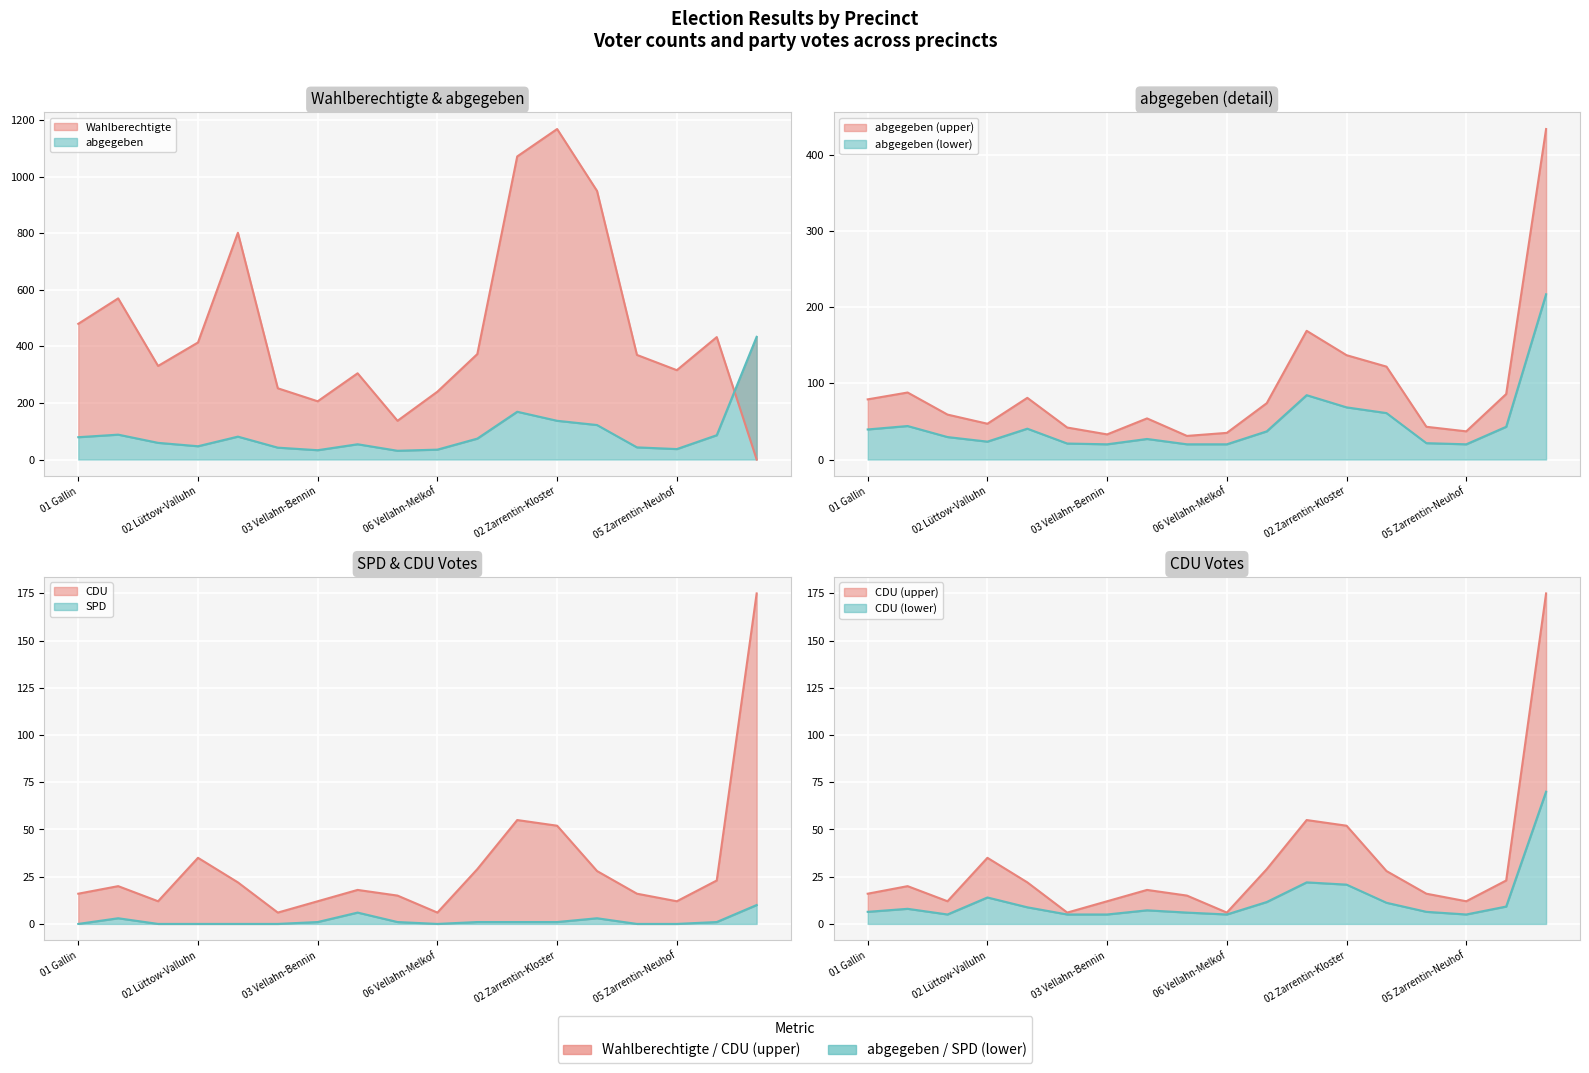

How many distinct data groups are displayed?

4